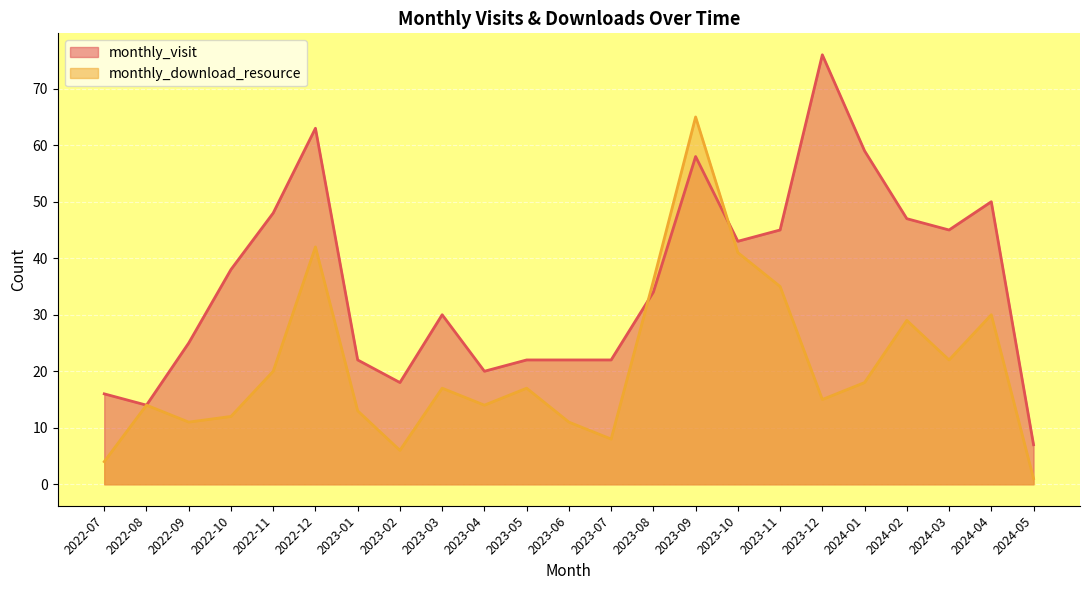

What is the value of the monthly_download_resource point at the 1st from the left?

4